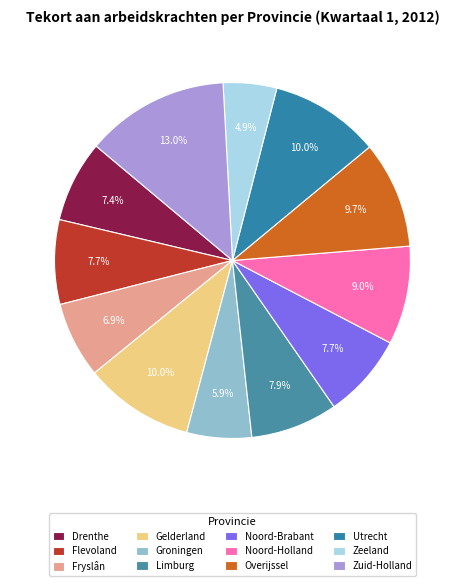

How much of the chart is everything except Utrecht?

90.0%